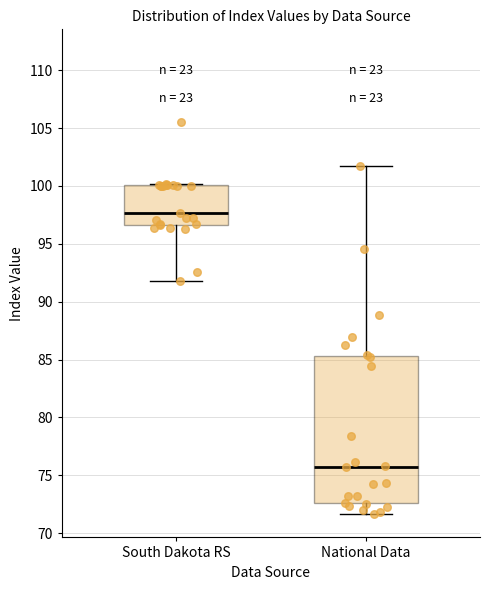

Reading left to right, transcribe this box plot: for each box, give where its median line is, the range the box spans, and where its two whiskers end, as read against the y-axis. The values are not printed on the chart, so give them approximately, as read against the axis.

South Dakota RS: median 97.5, box 96.5 to 100.0, whiskers 92.0 to 100.0
National Data: median 75.5, box 72.5 to 85.5, whiskers 71.5 to 101.5